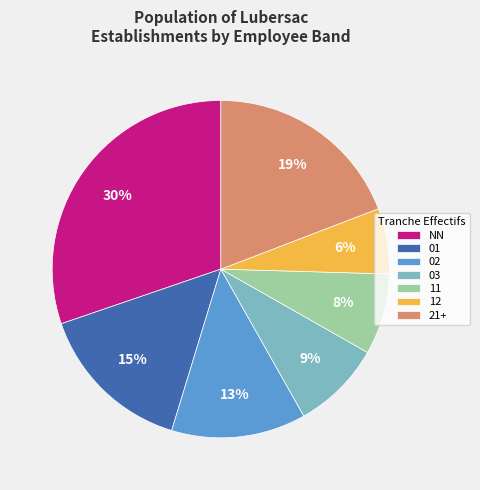

Is there any slice that represents more than half of the pie?

No